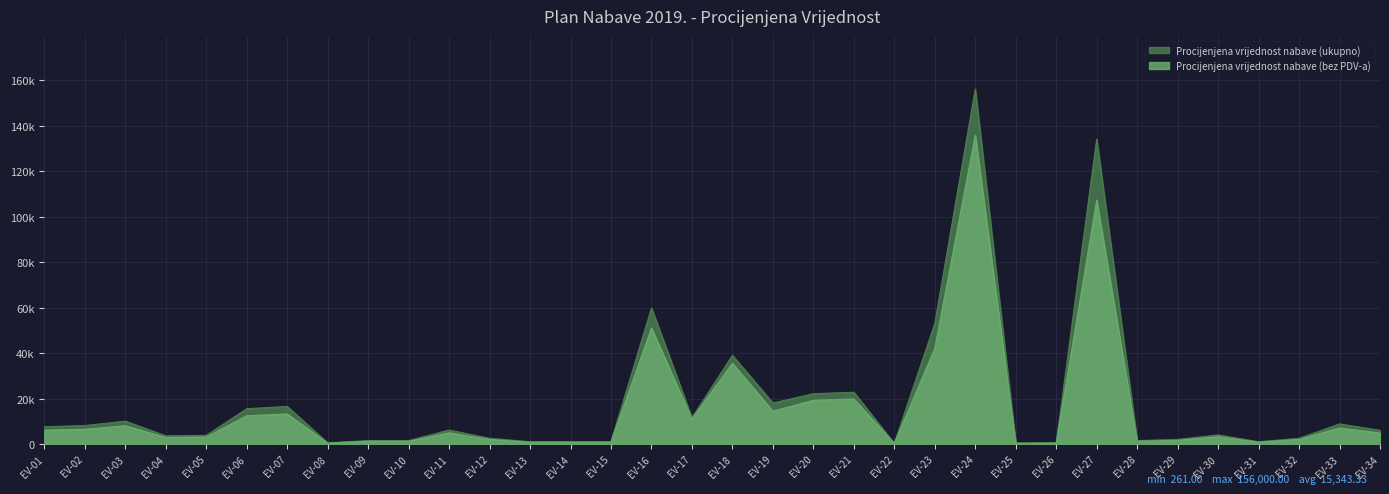

True or false: Procijenjena vrijednost nabave (ukupno) has a value of 3791.0 at EV-05.

True